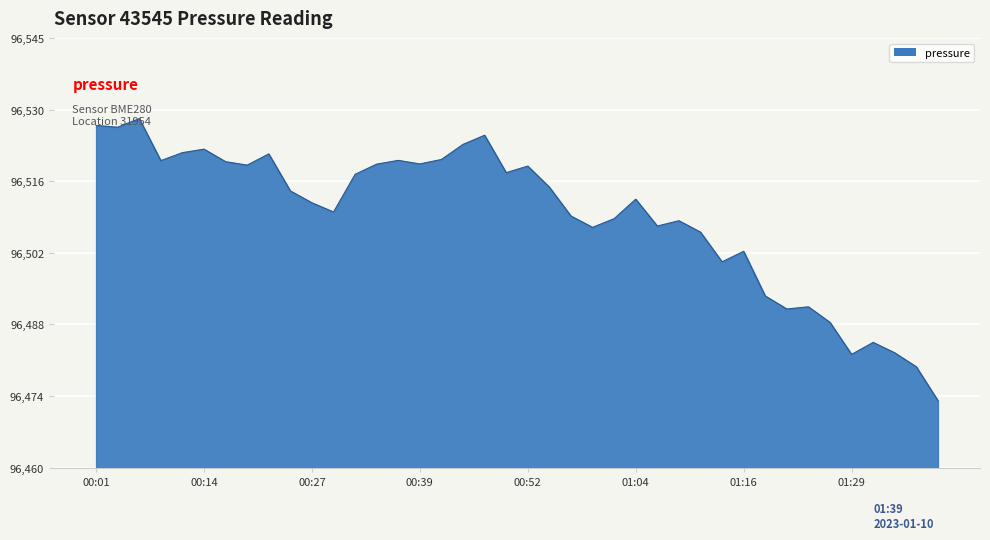

What is the minimum value shown in the chart?

96473.3